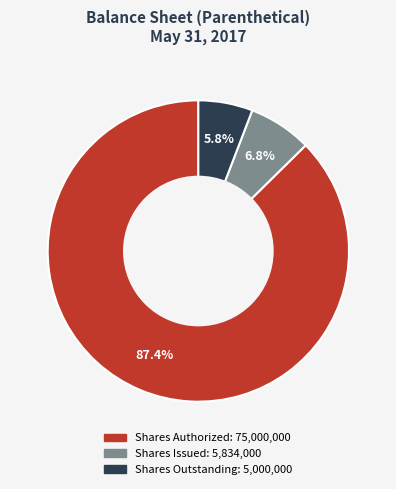

Does any single category account for the majority?

Yes